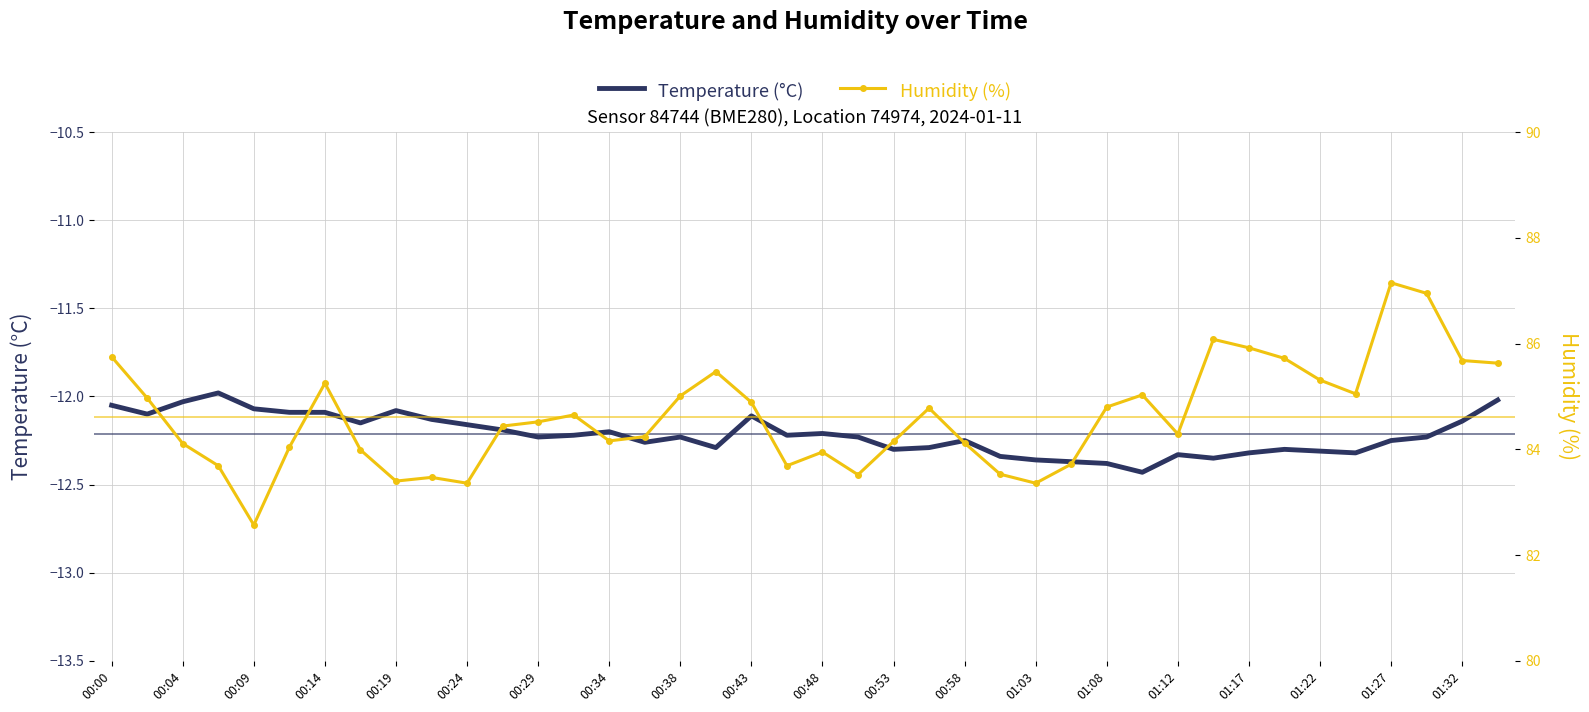

True or false: temperature has more than 0 interior local peaks.

True